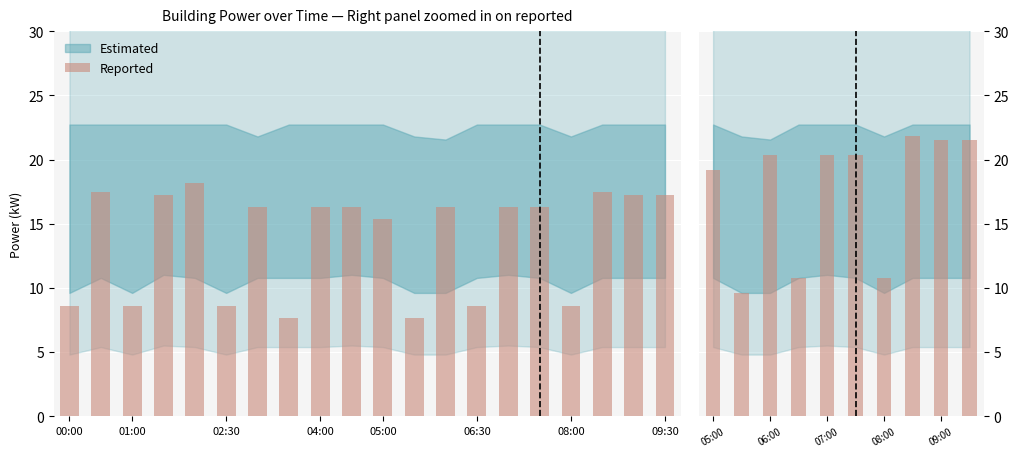

What is the average value?

17.6